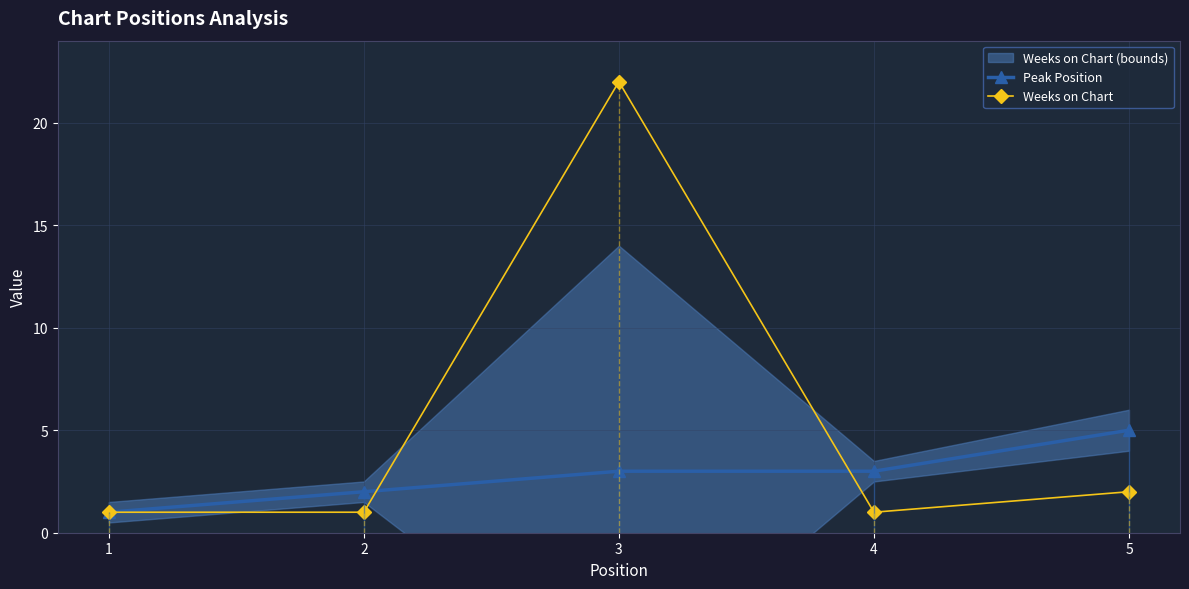

What is the value of the Weeks on Chart point at the 3rd from the left?

22